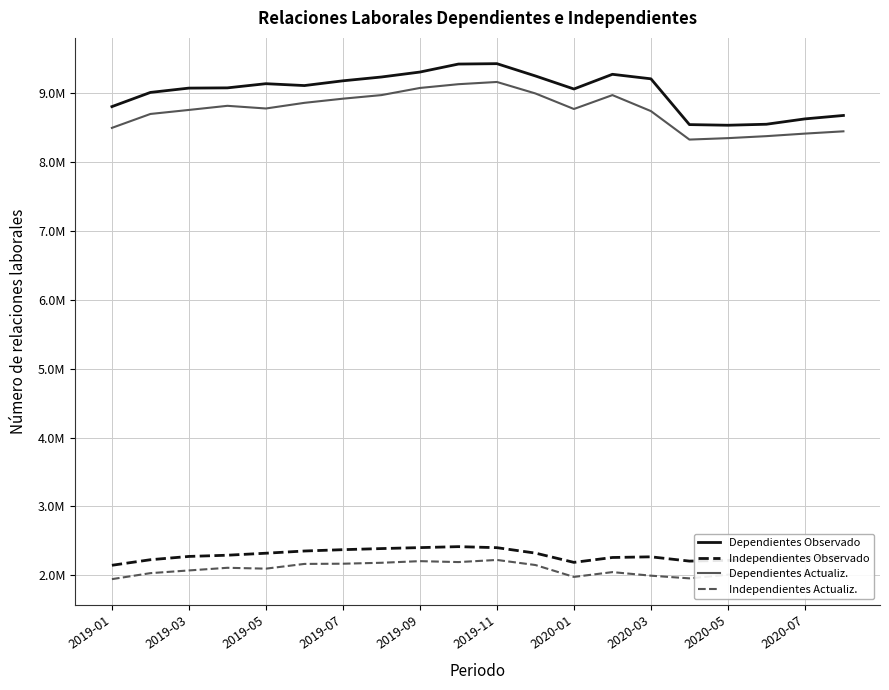

At which category is the sum across all series the highest?

2019-11